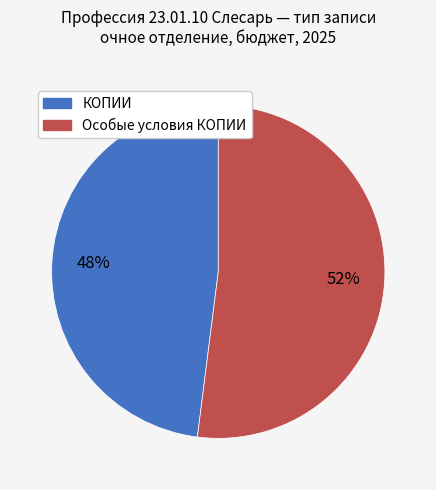

Does any single category account for the majority?

Yes